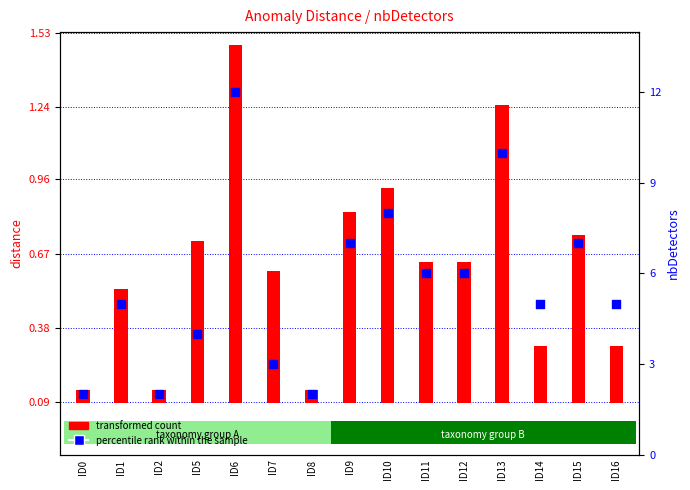

Is the value of transformed count at ID10 greater than the value of percentile rank within the sample at ID9?

No